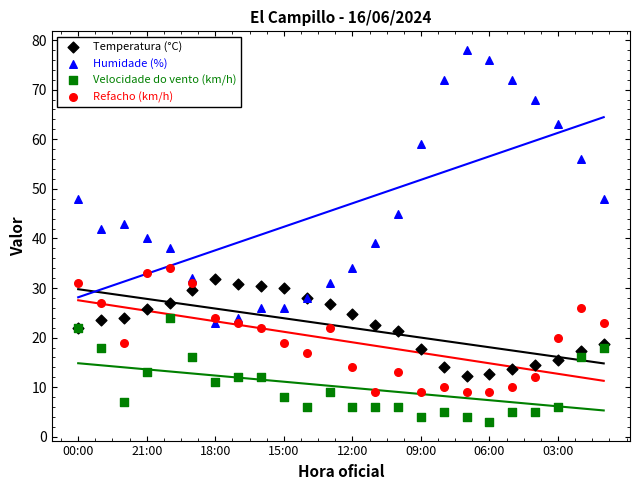

Which series has the widest spread of Y values?

Humidade (%)